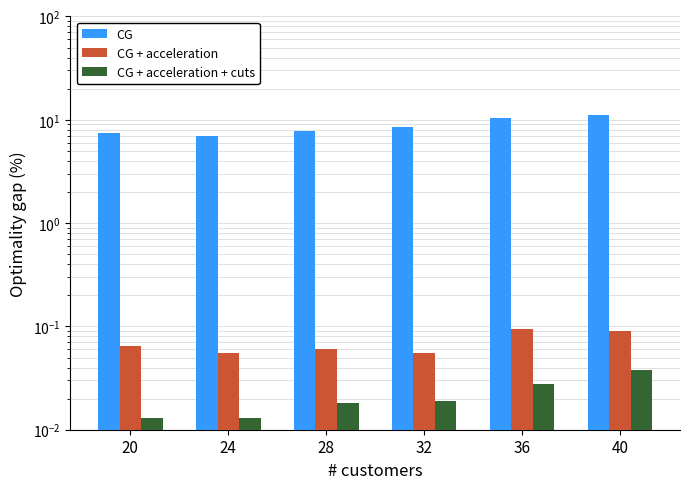

How many bars are there in total?

18